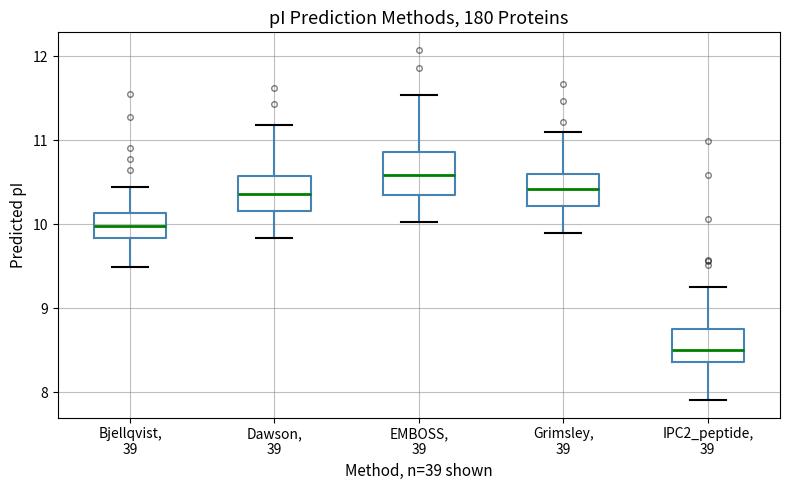

Where does the lower whisker of the box for EMBOSS, 39 end on the y-axis? The values are not printed on the chart, so give them approximately, as read against the axis.

10.0